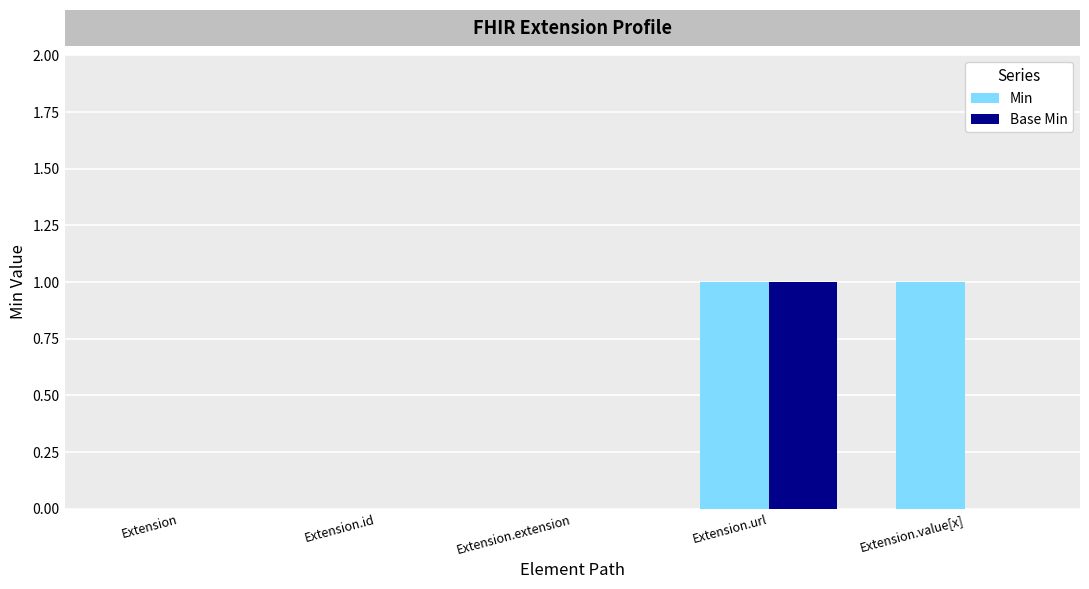

Count the number of categories in the chart.

5